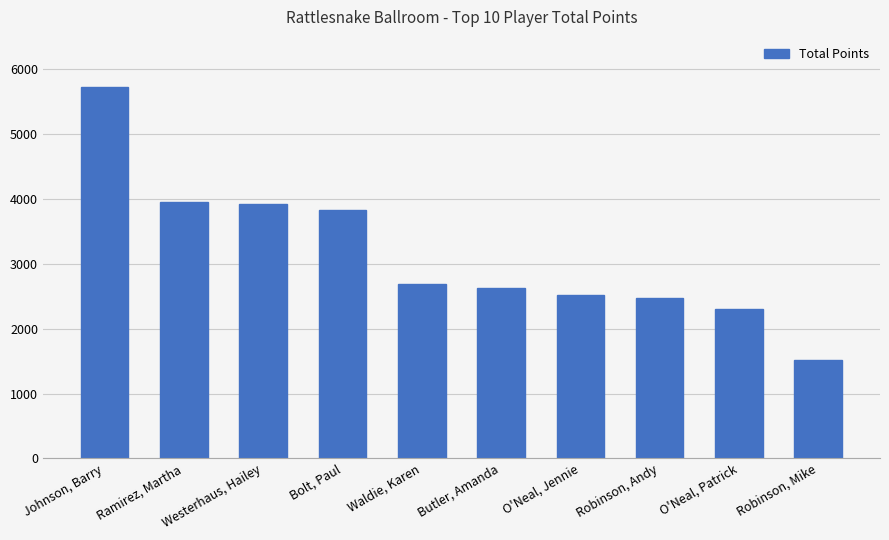

Which label corresponds to the largest value in the chart?

Johnson, Barry